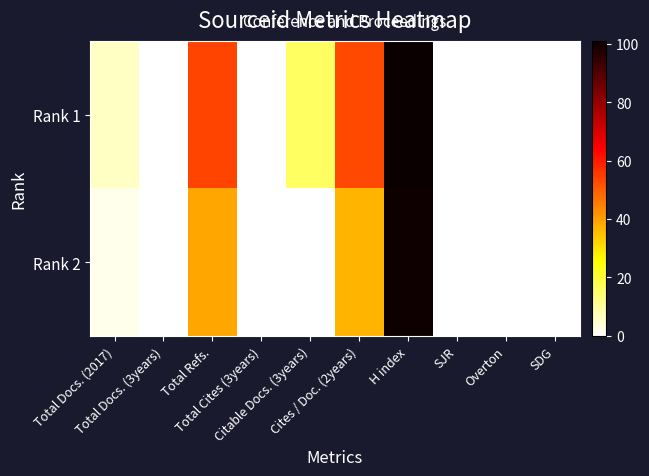

What is the difference between the highest and lowest values at Citable Docs. (3years)?

16